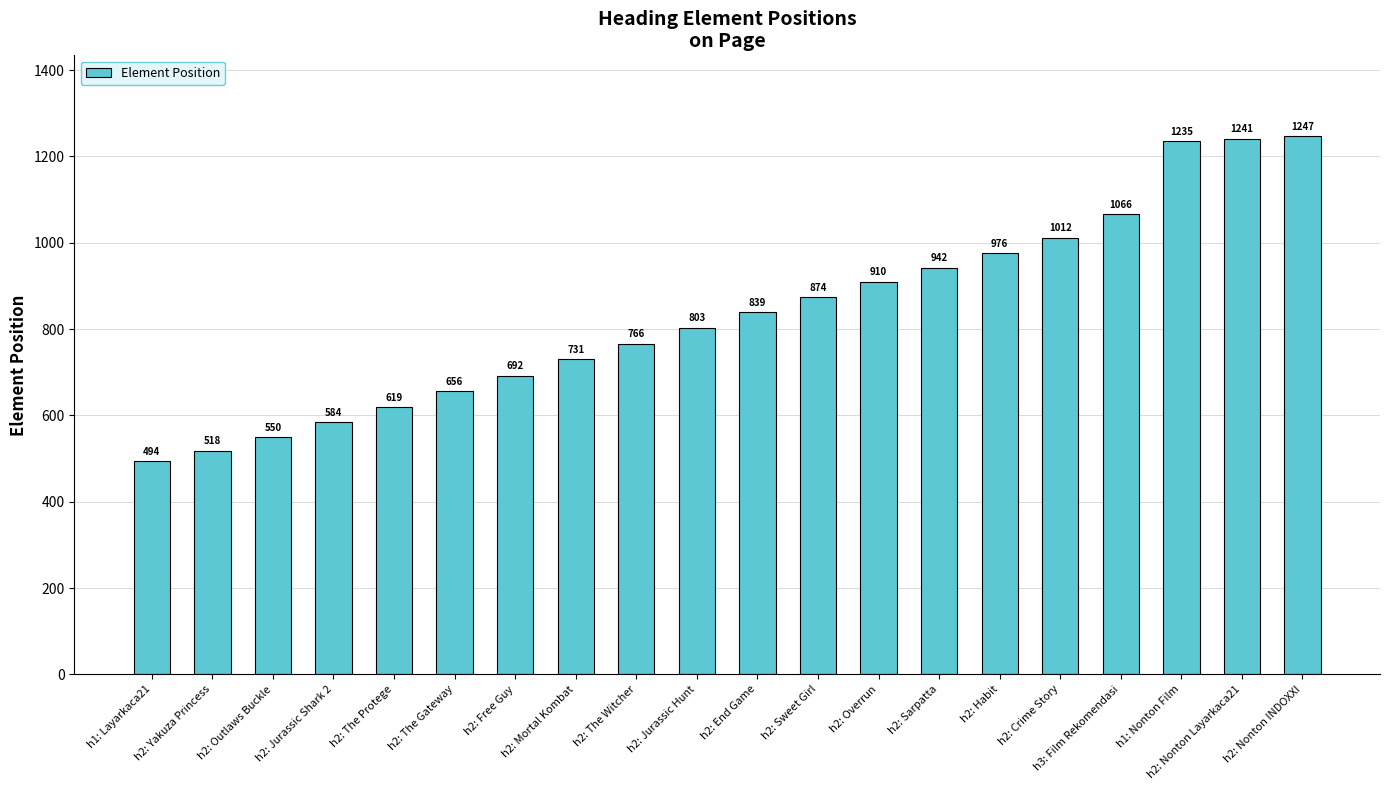

What is the approximate value at h2: Jurassic Shark 2?

584